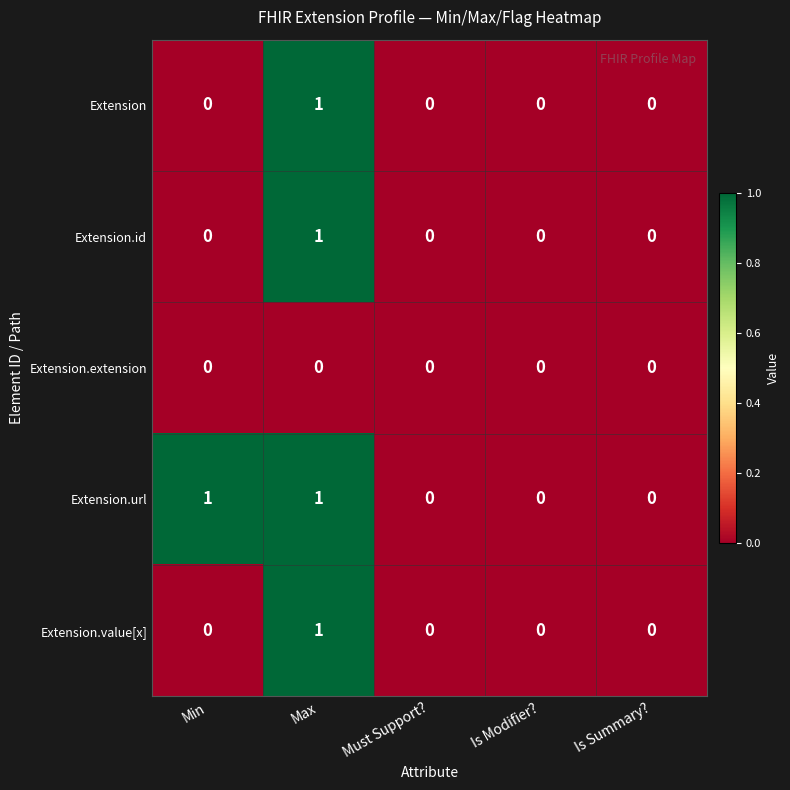

Count the Extension.url values in the range 0 to 1.

5